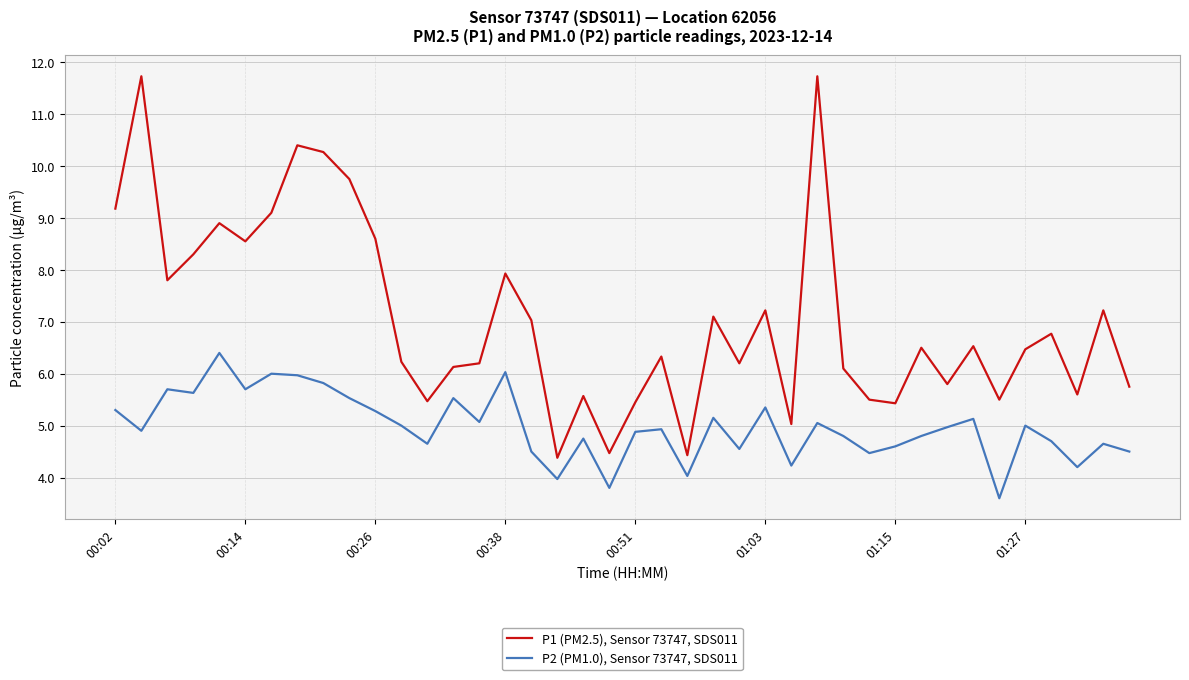

Which series has the largest range (max minus min)?

P1 (PM2.5), Sensor 73747, SDS011